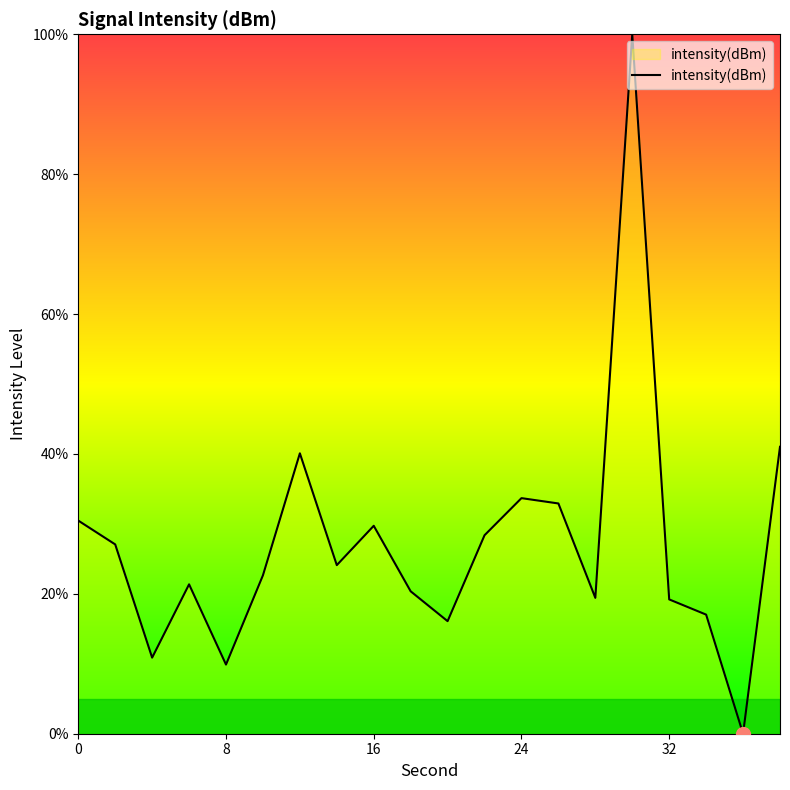

What is the greatest value displayed?

100.0